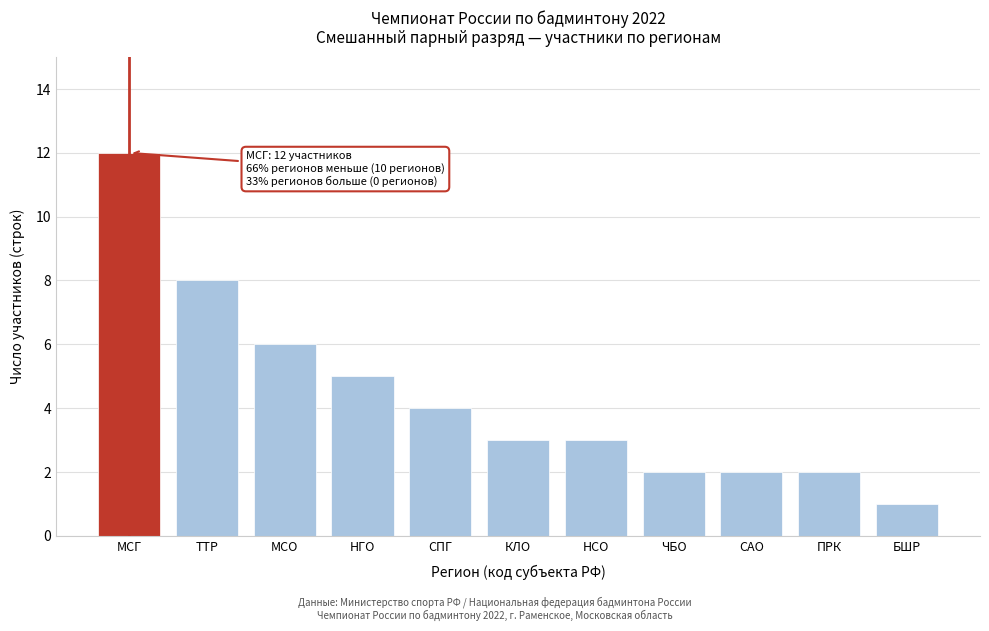

Reading left to right, what are all the values shown in this chart?

МСГ=12	ТТР=8	МСО=6	НГО=5	СПГ=4	КЛО=3	НСО=3	ЧБО=2	САО=2	ПРК=2	БШР=1